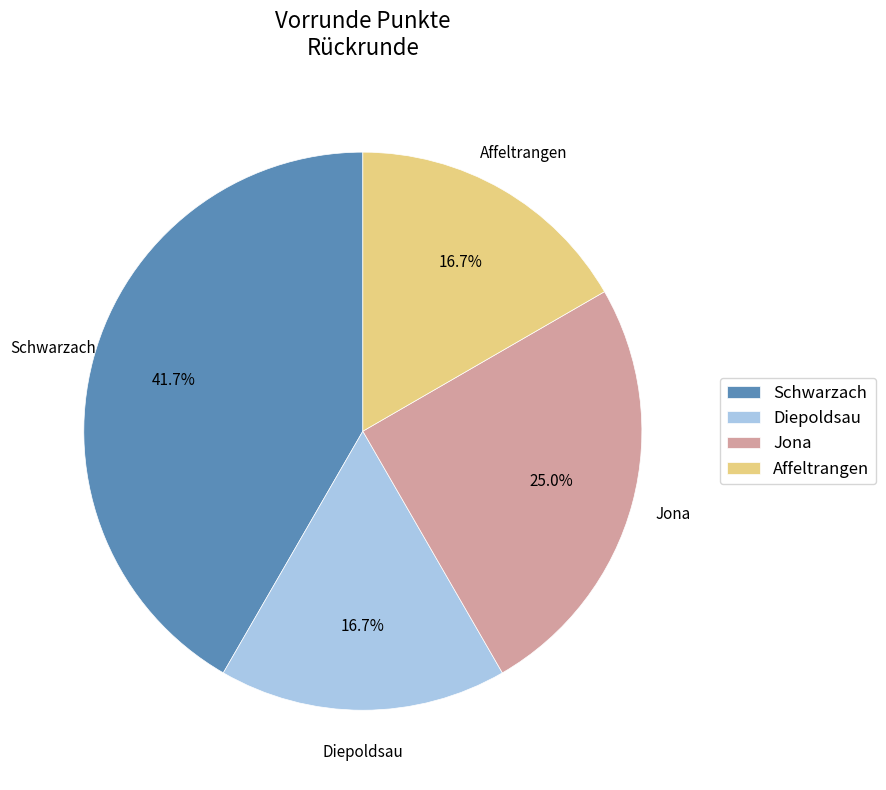

What is the largest slice in the pie chart?

Schwarzach